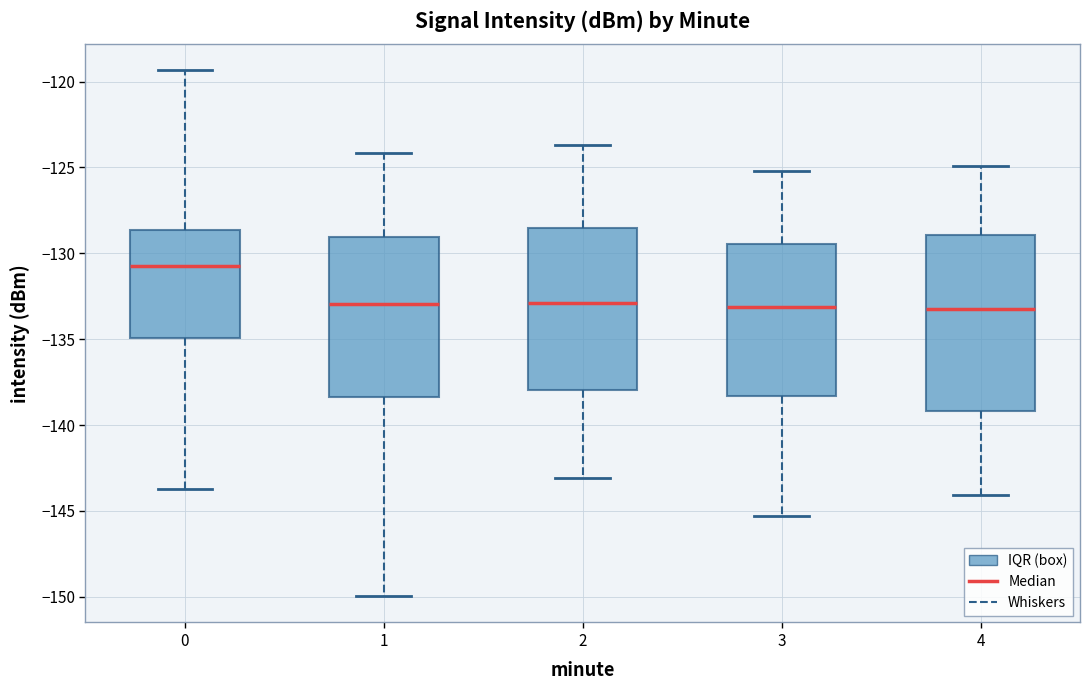

Reading left to right, transcribe this box plot: for each box, give where its median line is, the range the box spans, and where its two whiskers end, as read against the y-axis. The values are not printed on the chart, so give them approximately, as read against the axis.

0: median -131.0, box -135.0 to -128.5, whiskers -143.5 to -119.5
1: median -133.0, box -138.5 to -129.0, whiskers -150.0 to -124.0
2: median -133.0, box -138.0 to -128.5, whiskers -143.0 to -123.5
3: median -133.0, box -138.5 to -129.5, whiskers -145.5 to -125.0
4: median -133.0, box -139.0 to -129.0, whiskers -144.0 to -125.0